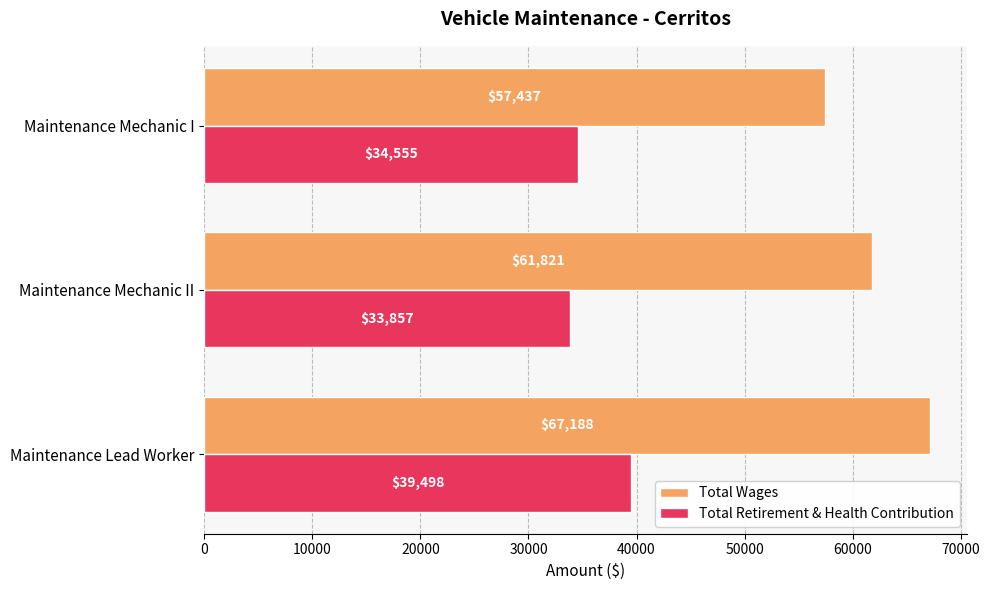

Which series changed the most between Maintenance Lead Worker and Maintenance Mechanic II?

Total Retirement & Health Contribution